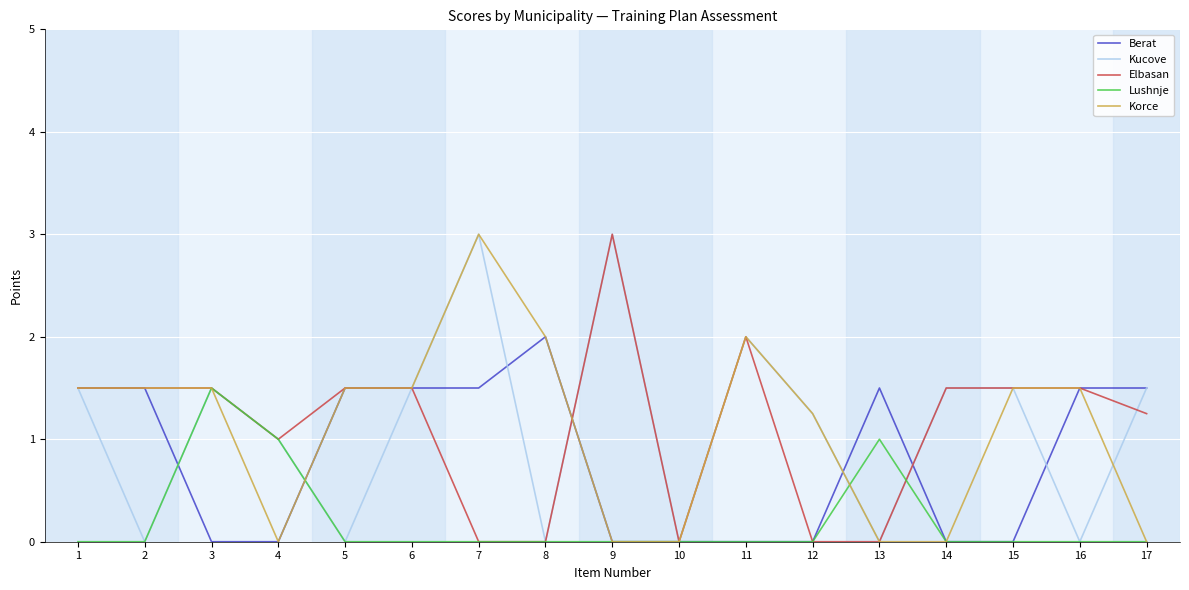

True or false: Kucove has more than 0 points higher than both neighbors.

True